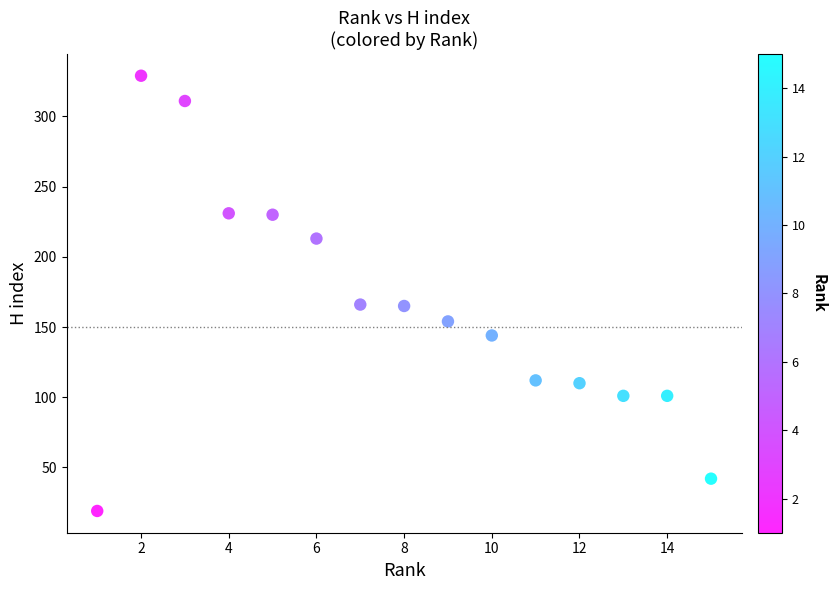

What is the range of Y values (max minus min)?

310